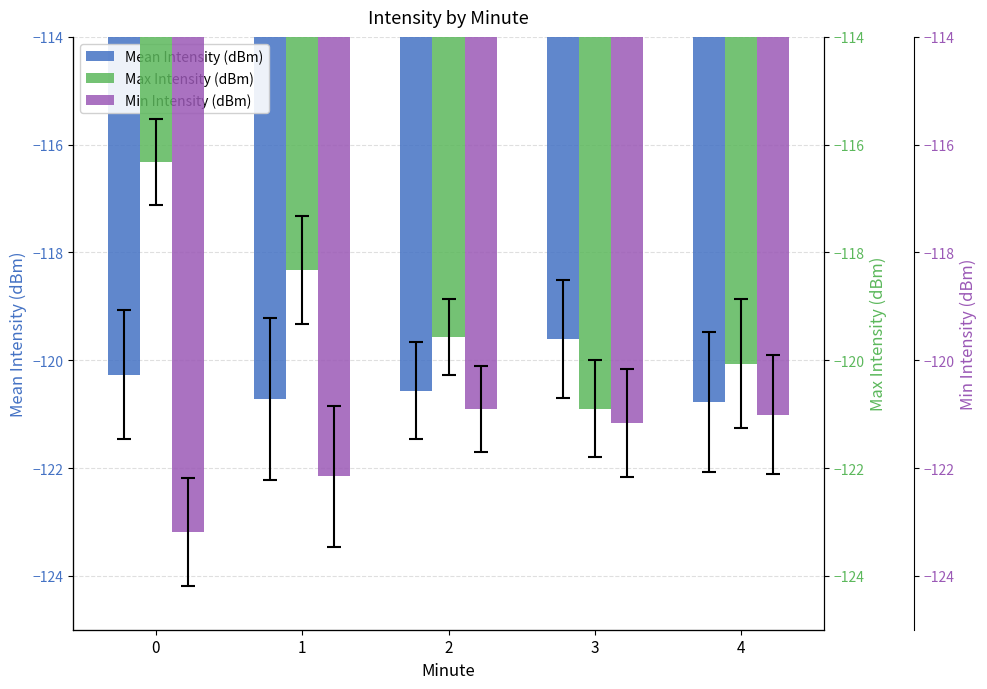

Is it true that Min Intensity (dBm) equals -121.0 at 4?

True